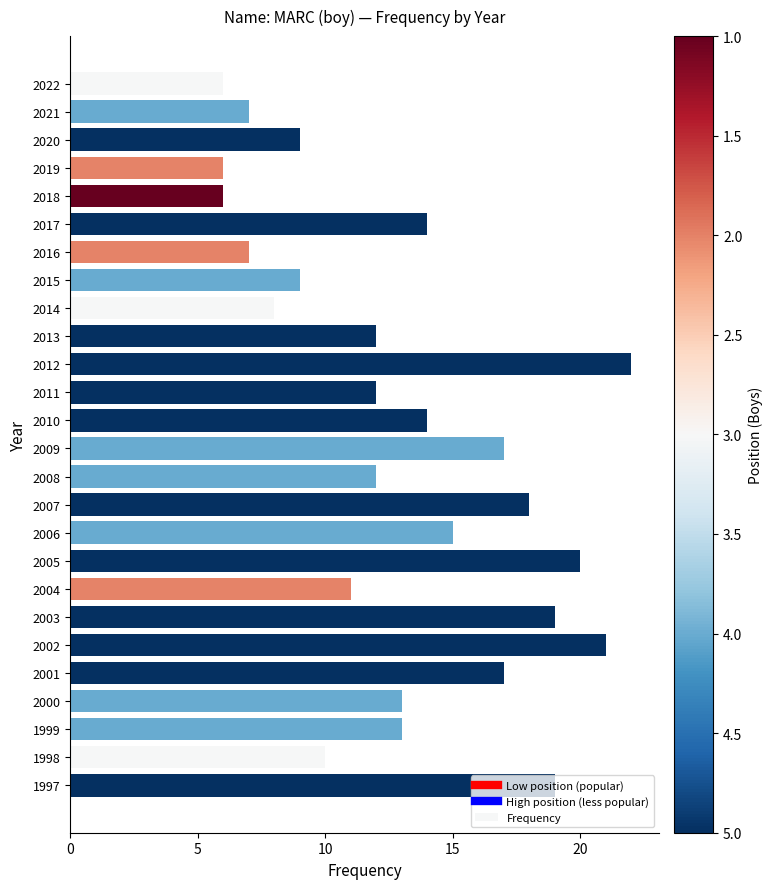

What is the ratio of the value at 1999 to the value at 1997?

0.7